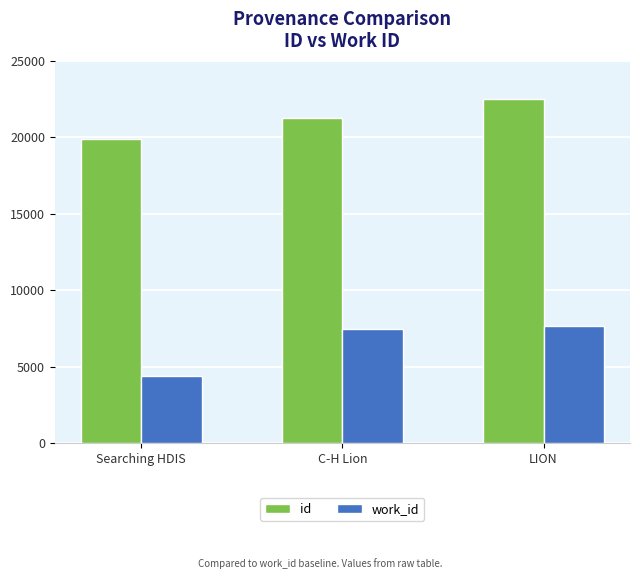

At which label is id closest to 21184?

C-H Lion